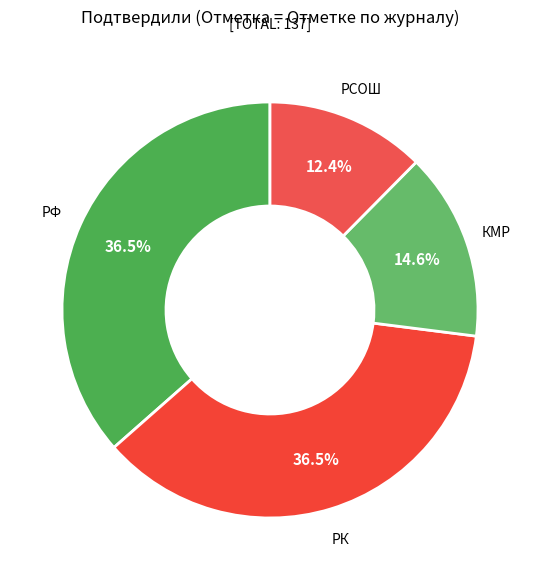

What is the smallest slice in the pie chart?

РСОШ